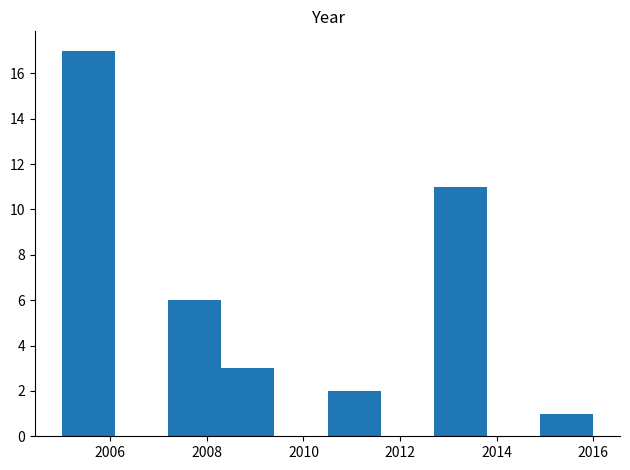

How tall is the bar that spans 2012.7 to 2013.8 on the x-axis? Neither the bar edges nor the heights are printed on the chart, so give them approximately, as read against the axes.

11